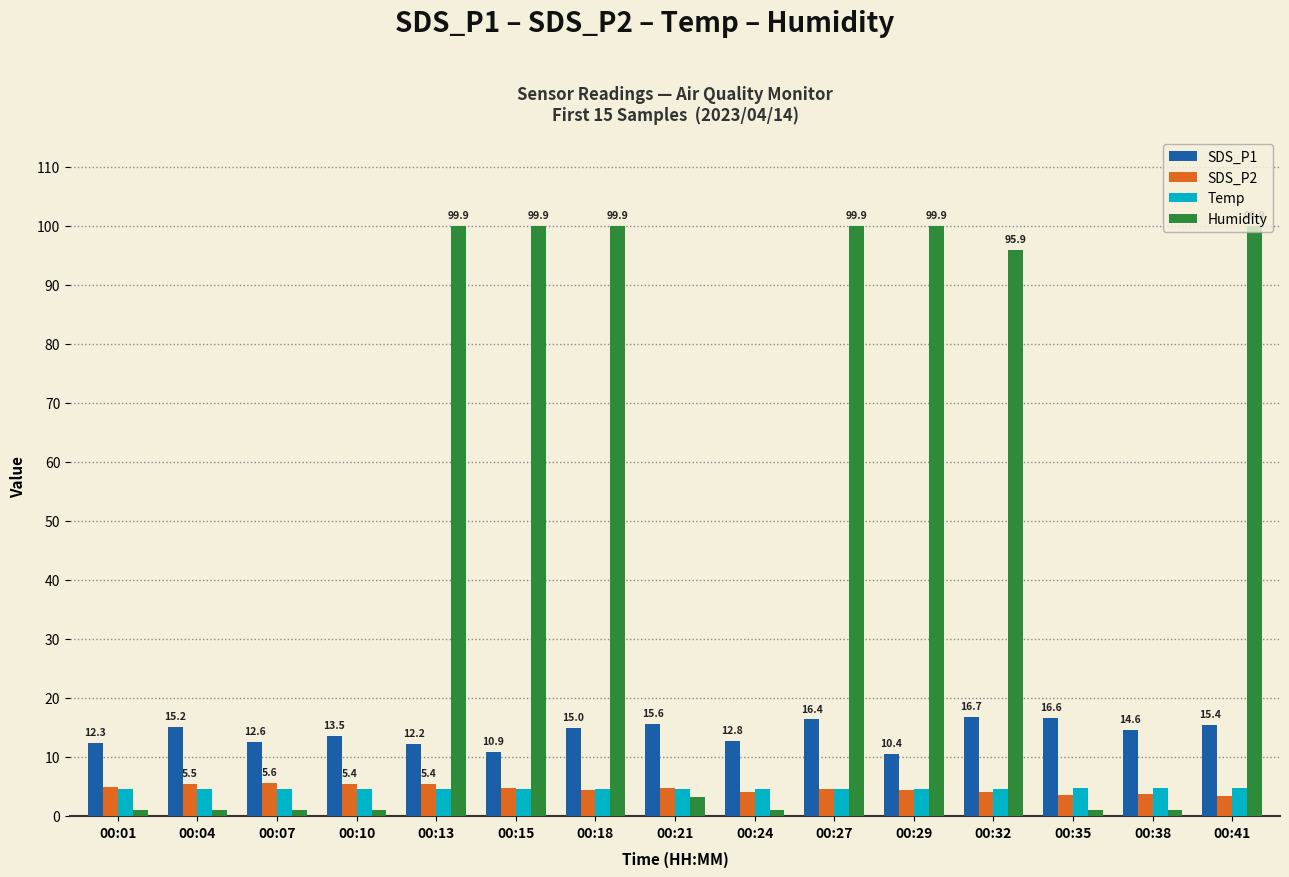

Does the chart contain any negative values?

No